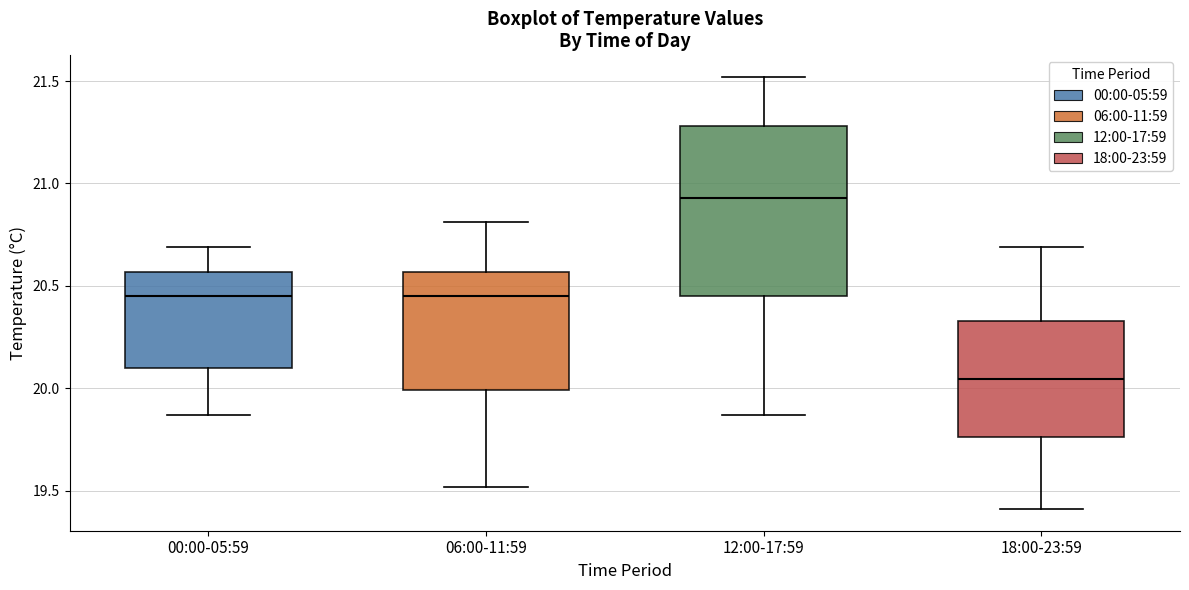

Which box's median line is the highest?

12:00-17:59